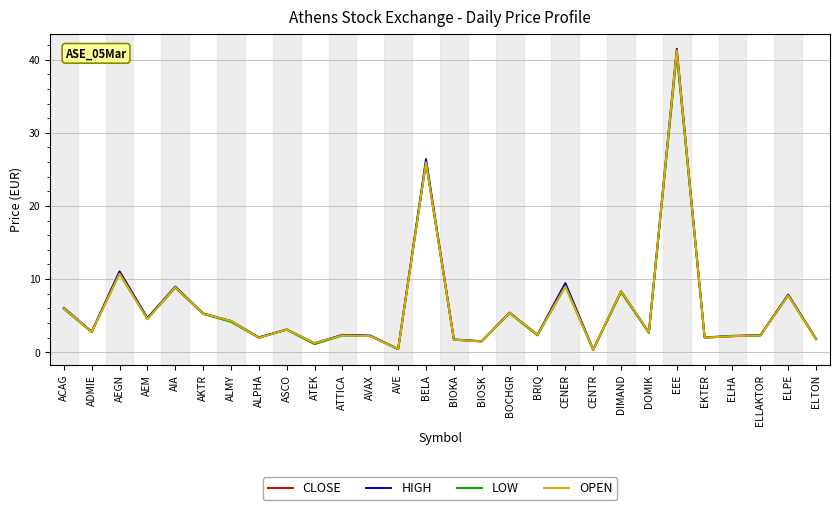

Which series has the largest range (max minus min)?

HIGH